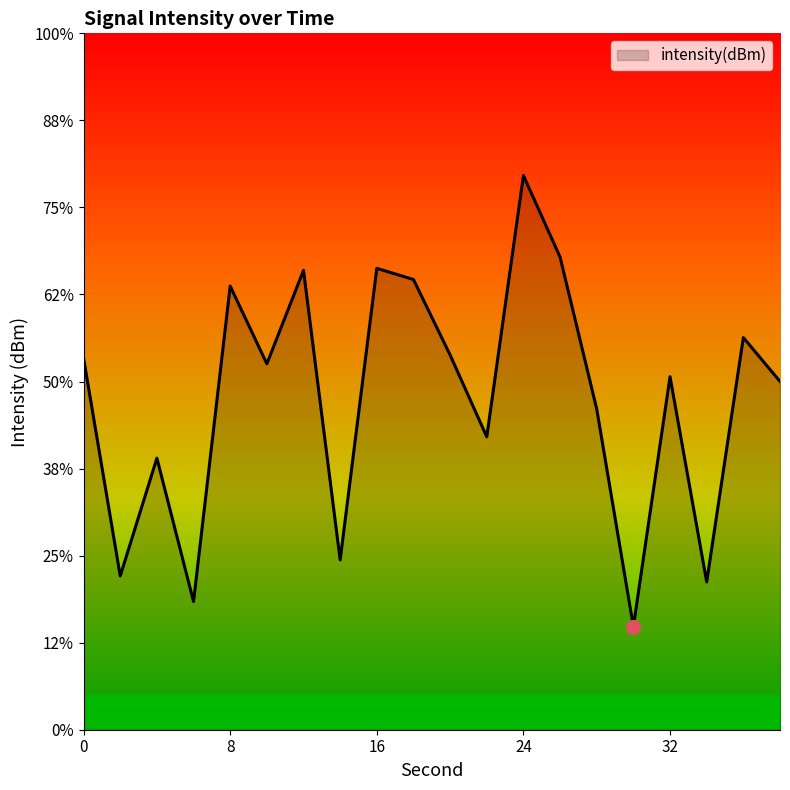

Count the number of data series in this chart.

1